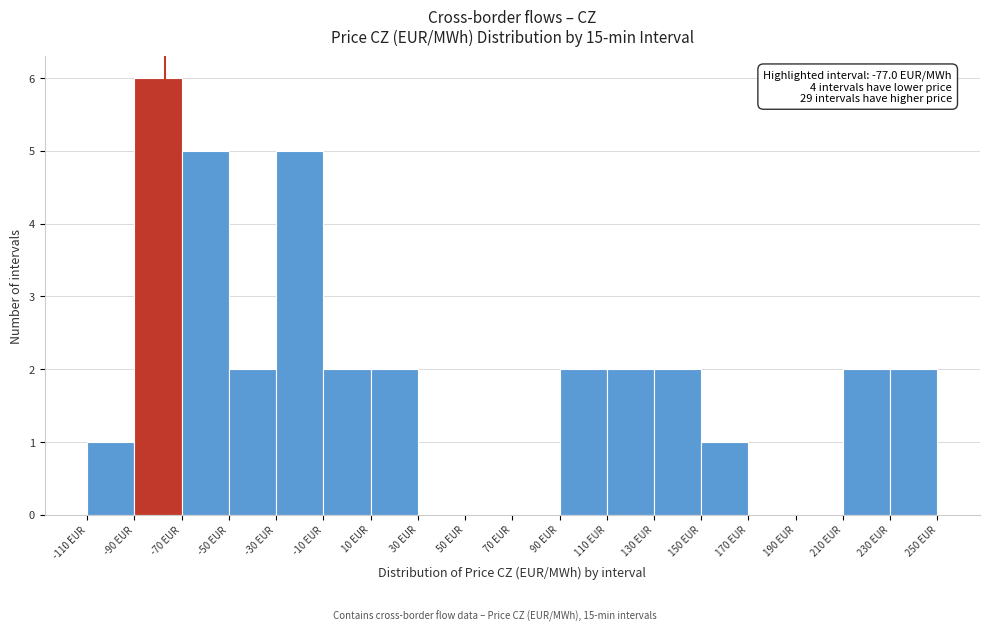

Which range on the x-axis has the tallest bar?

-90 to -70